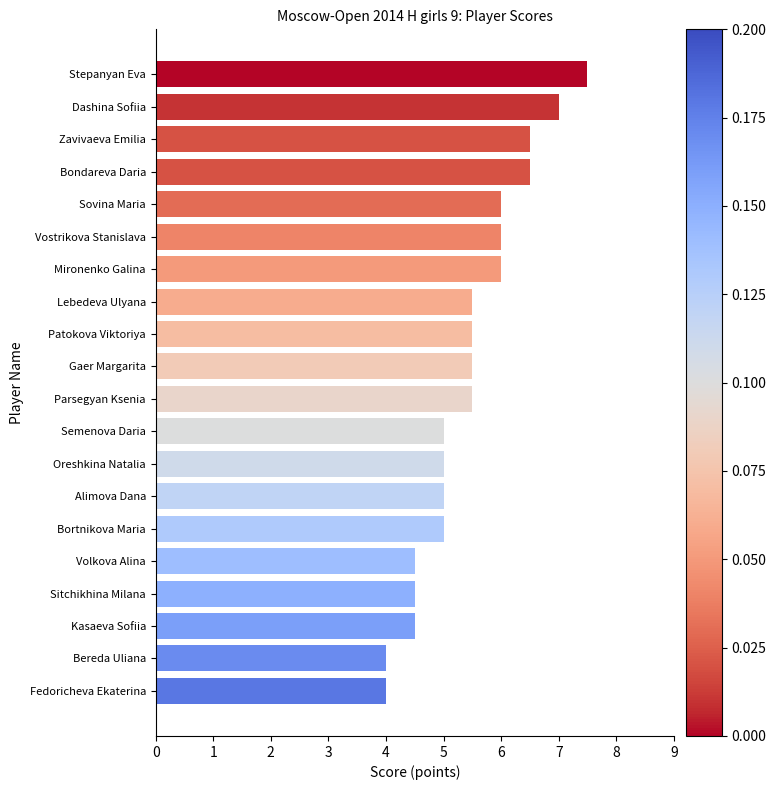

True or false: the data shows 9.5 at Bondareva Daria.

False